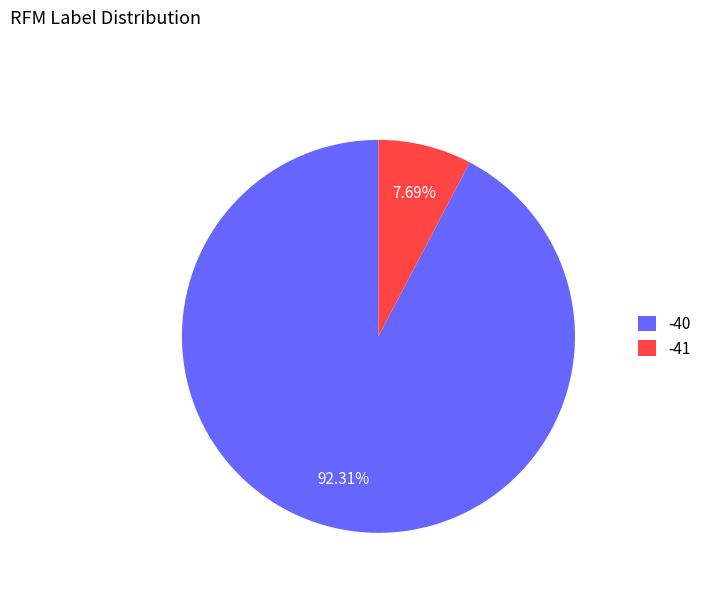

What is the largest slice in the pie chart?

-40